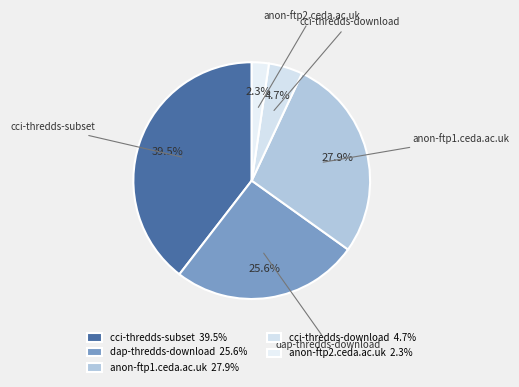

Approximately how many times larger is the value at dap-thredds-download compared to cci-thredds-subset?

0.6